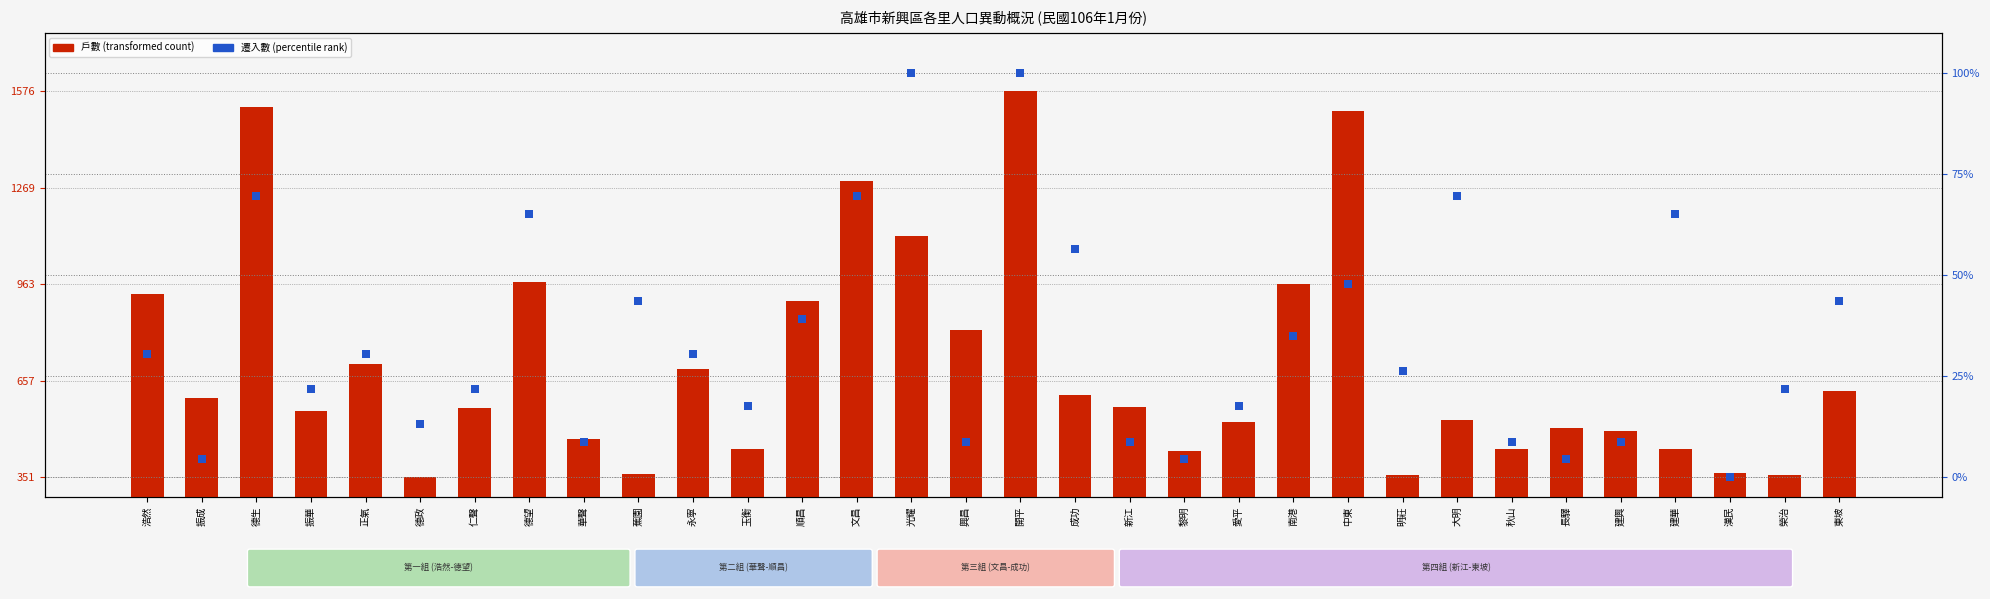

What are all the series names shown in the legend?

戶數 (transformed count), 遷入數 (percentile rank)